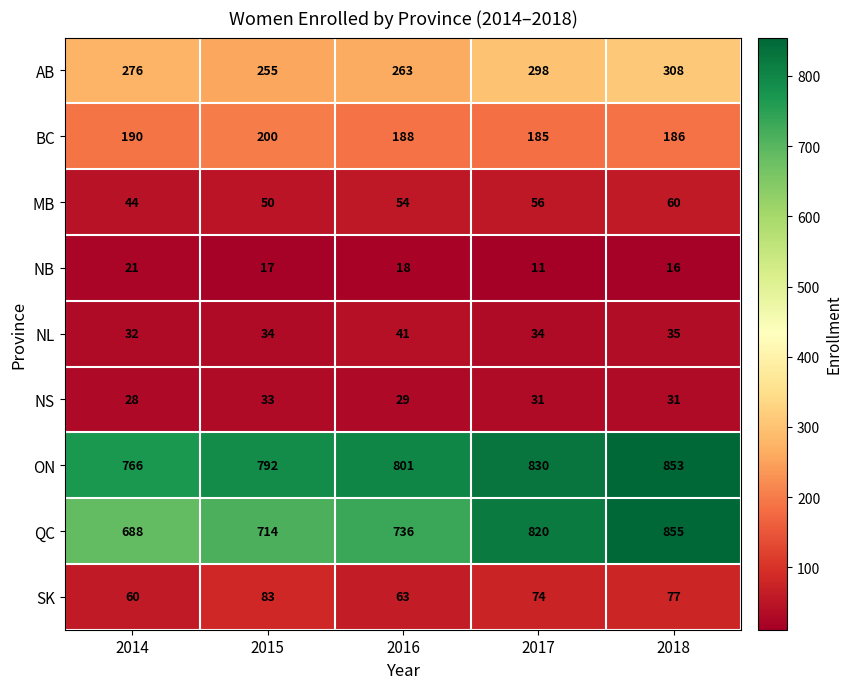

What is the difference between the highest and lowest values at 2015?

775